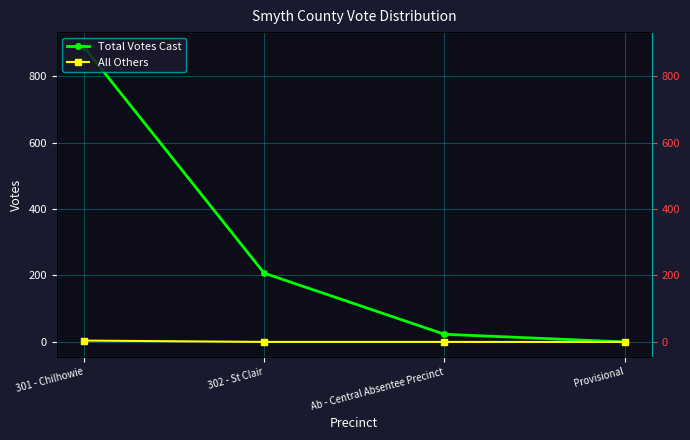

What is the difference between the Total Votes Cast values at Provisional and 302 - St Clair?

207